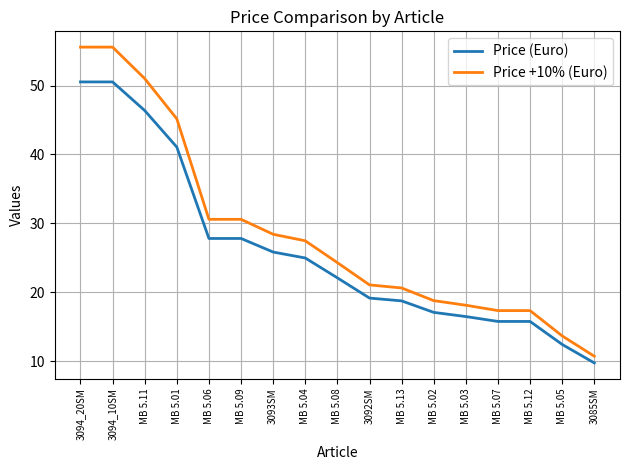

True or false: Price (Euro) and Price +10% (Euro) cross at least once.

False